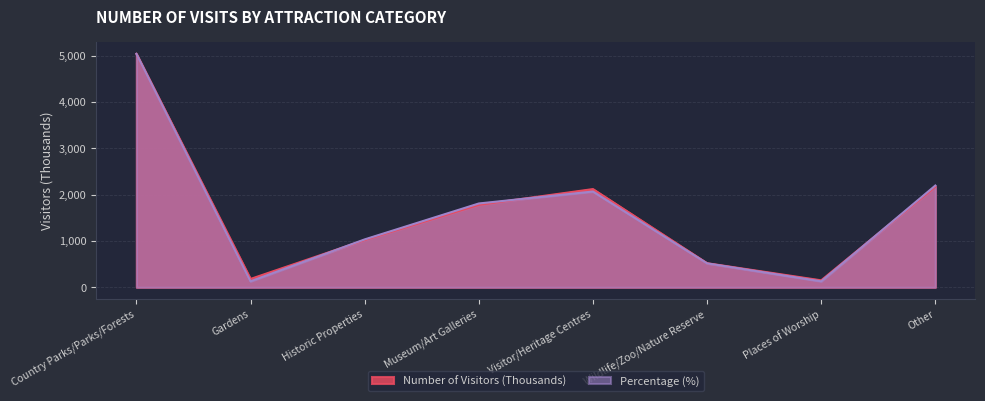

What is the sum of all Percentage values?

12923.1